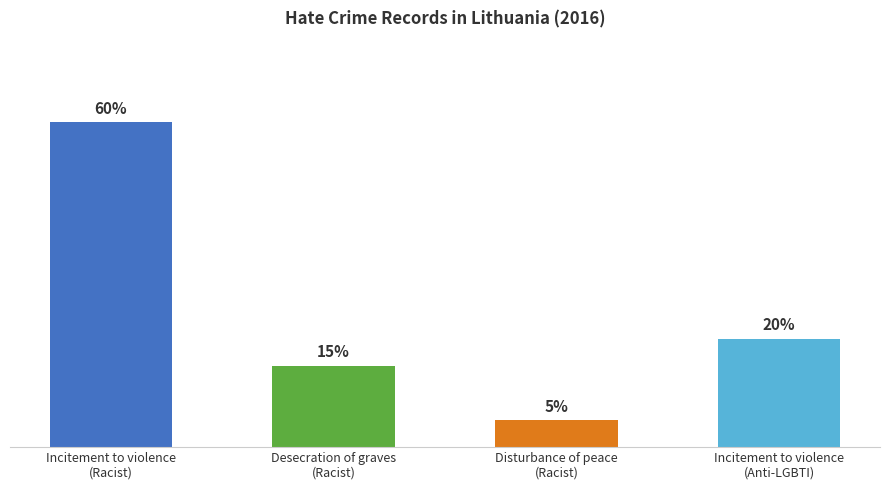

At which category does the chart reach its peak across all series?

Incitement to violence
(Racist)